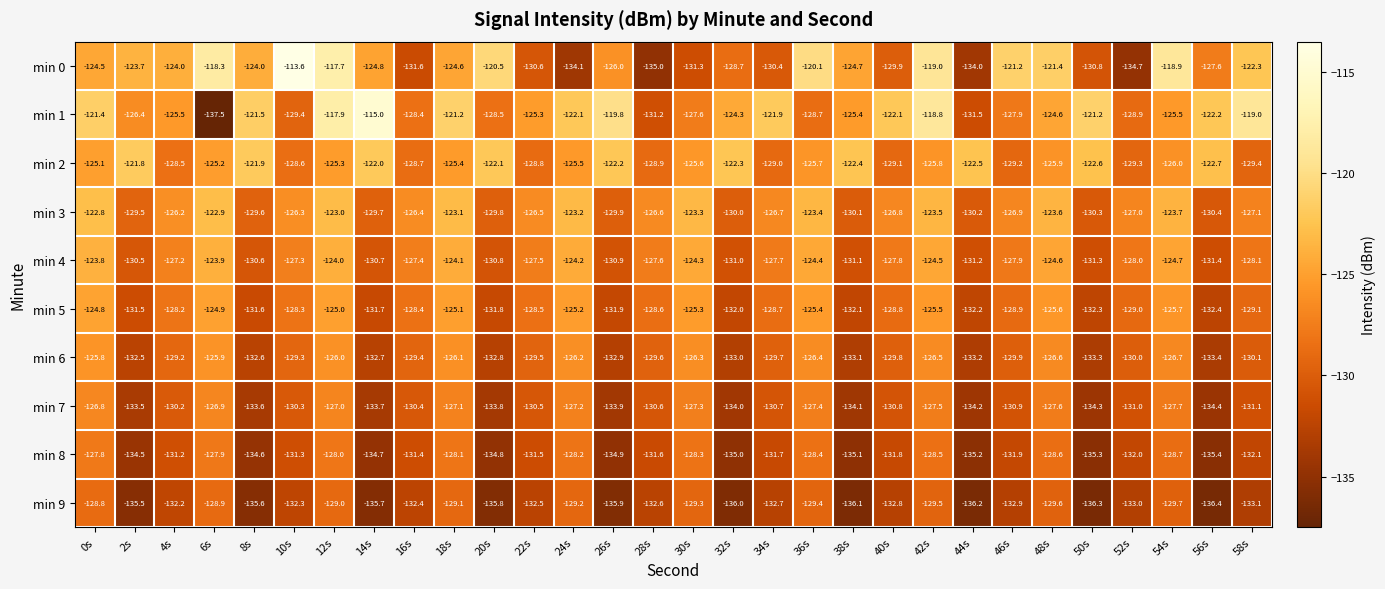

What is the greatest value displayed?

-113.6